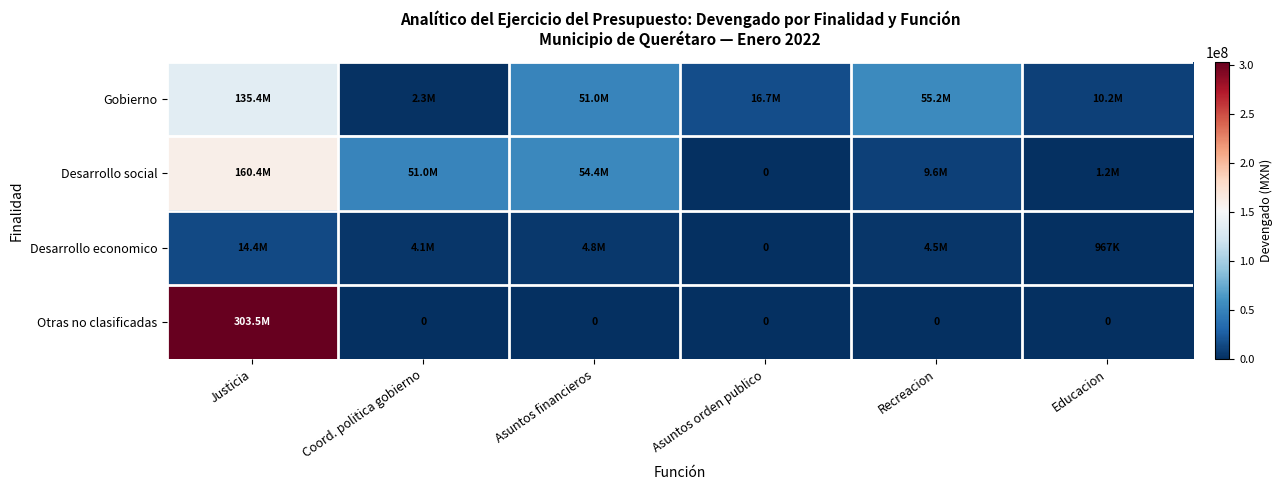

What is the difference between the maximum and minimum values in the Gobierno series?

133161511.9